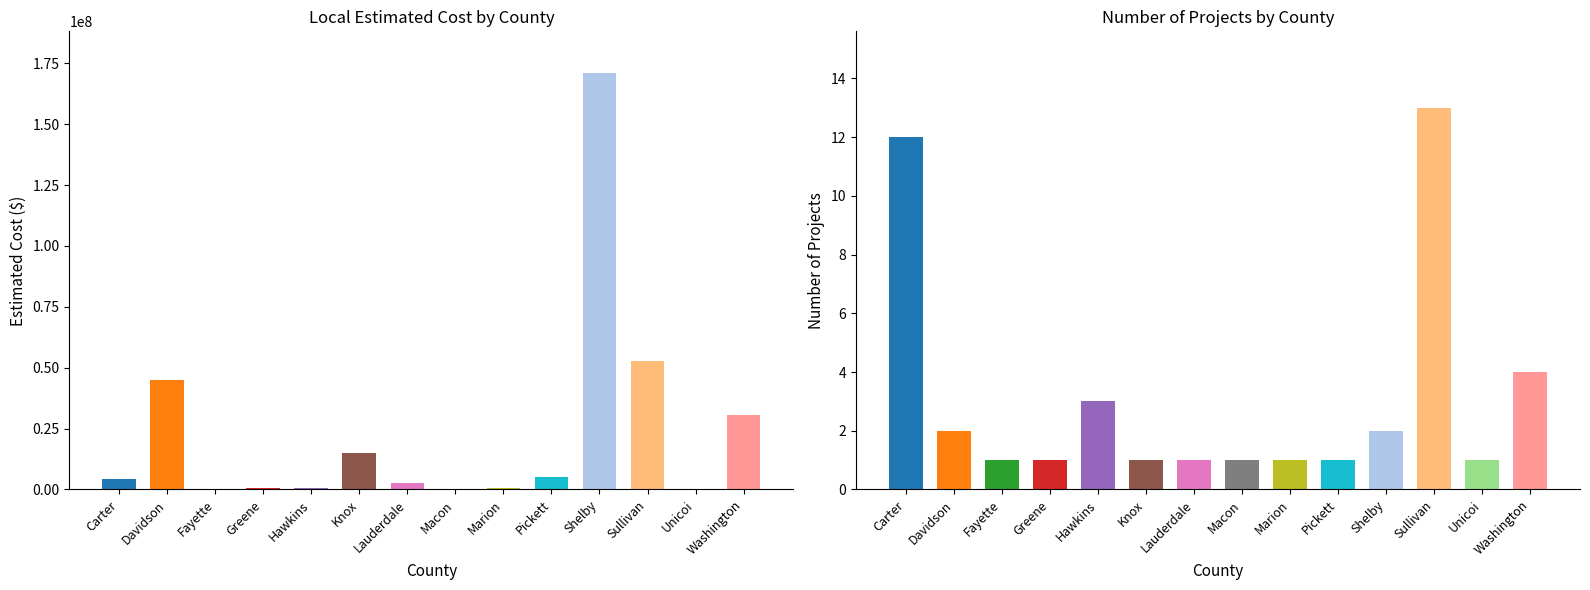

What is the difference between the maximum and minimum values in the Number of Projects series?

12.0